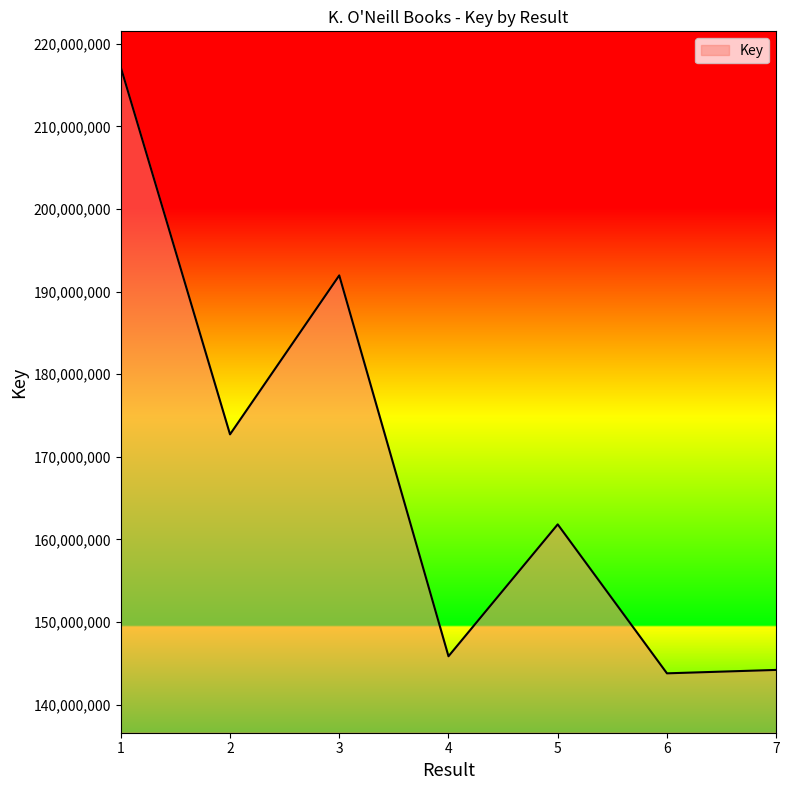

Reading left to right, list all the values displayed in this chart.

1=217173026	2=172723198	3=191967887	4=145860166	5=161827796	6=143792482	7=144206668